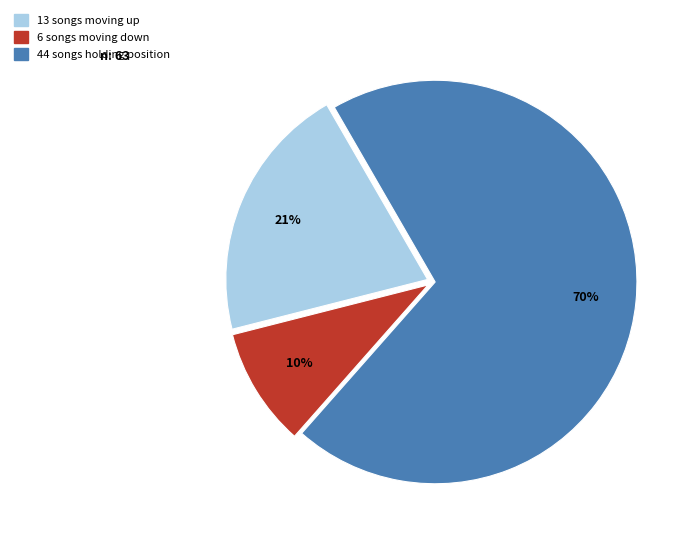

Is there any slice that represents more than half of the pie?

Yes